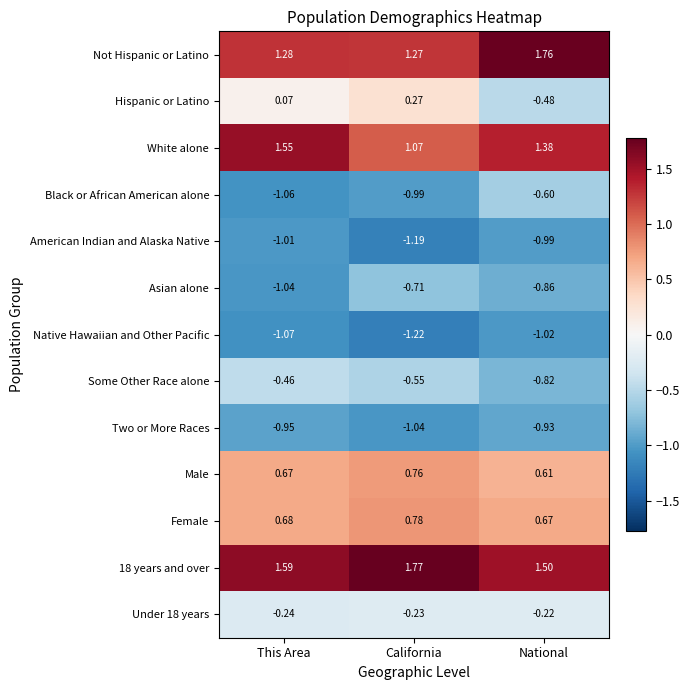

Which label corresponds to the smallest value in the chart?

California